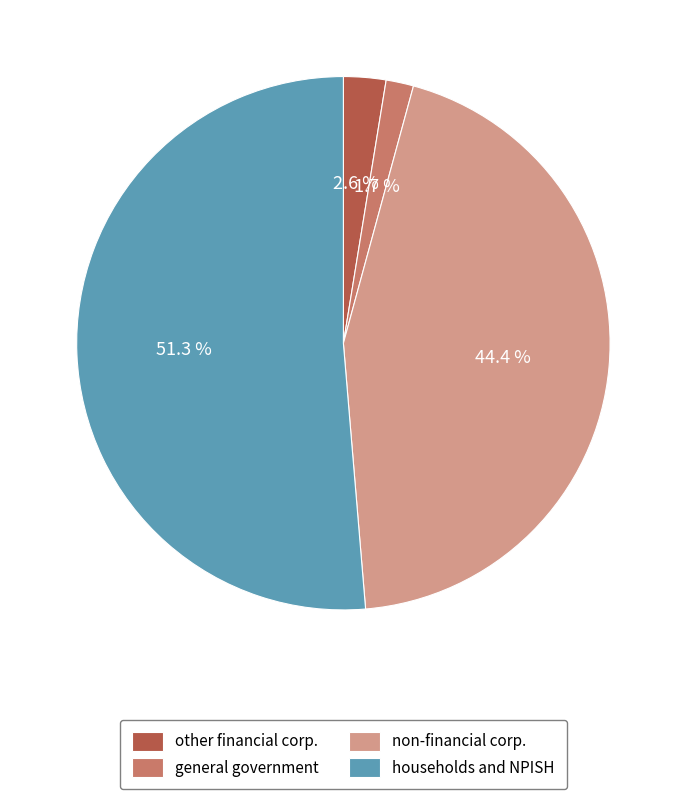

Does general government represent more than half of the total?

No